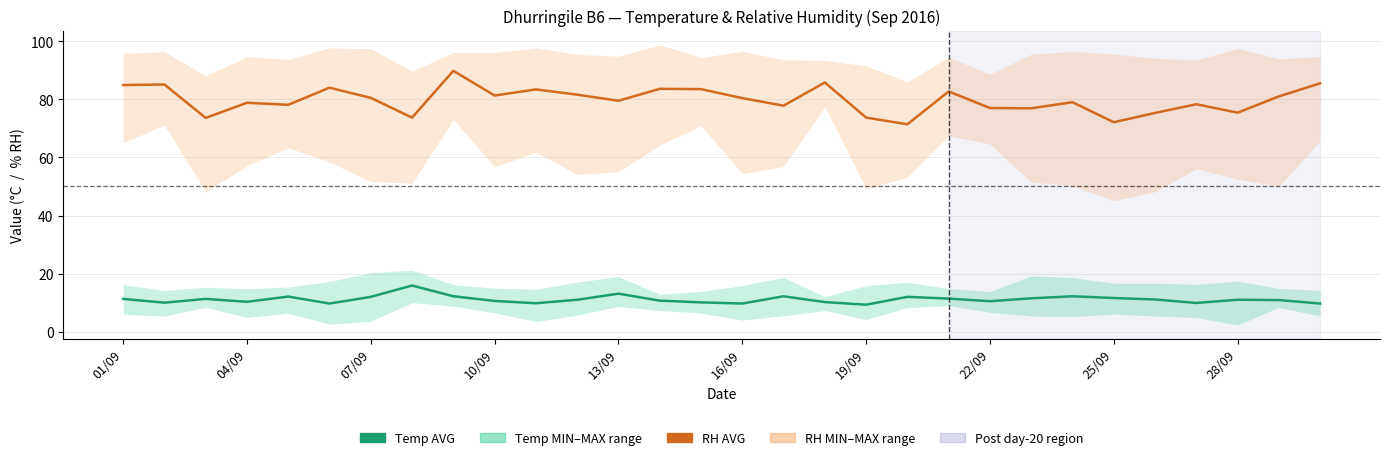

In RH AVG, how many points are lower than both neighbors (excluding endpoints)?

10